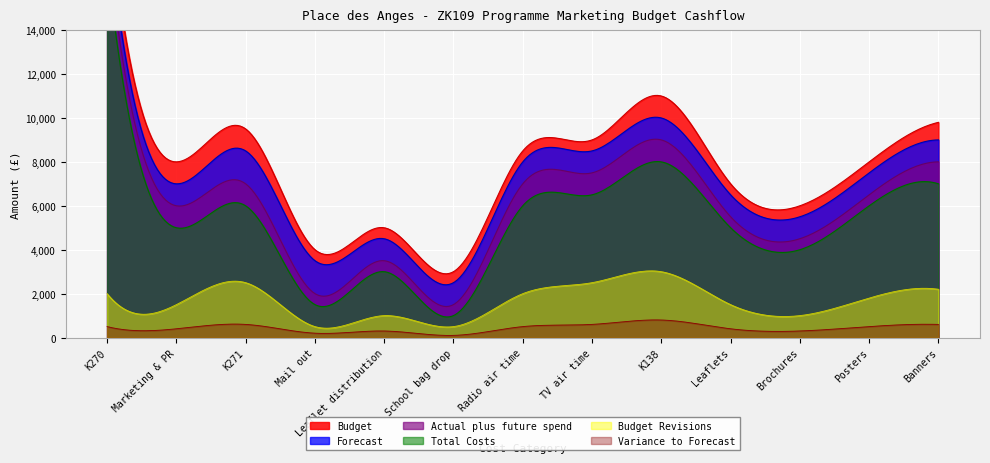

Count the number of data series in this chart.

6